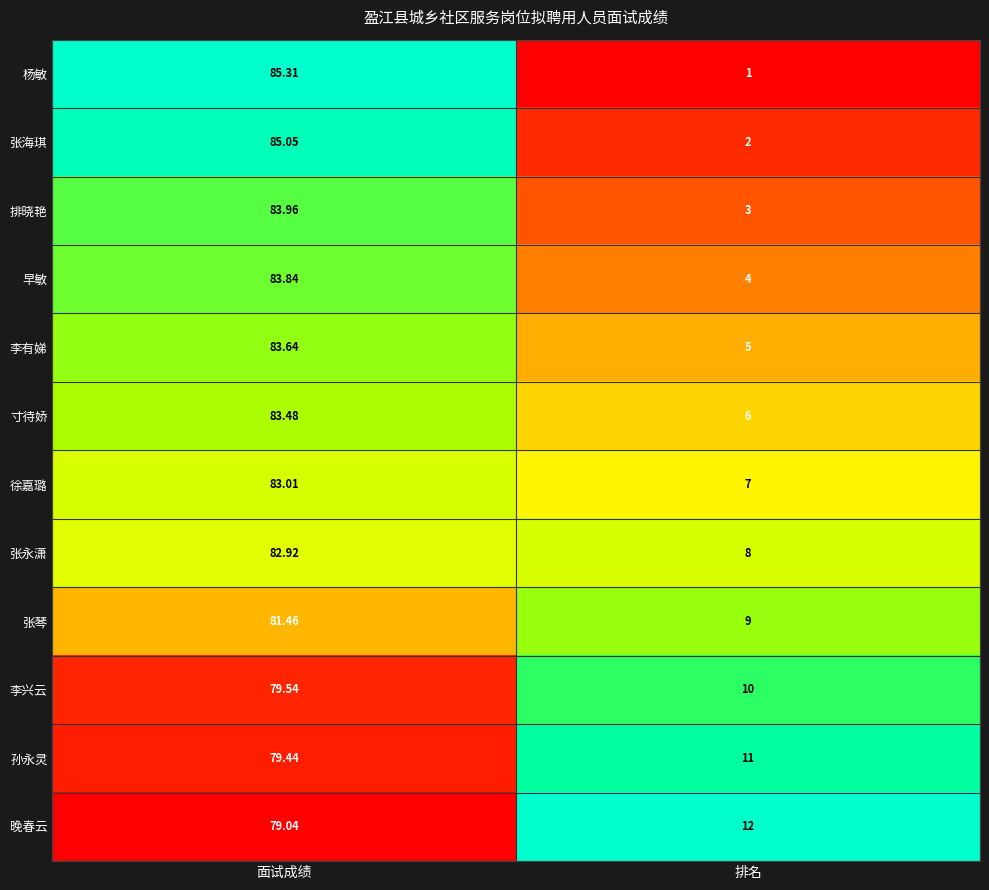

Which series changed the most between 面试成绩 and 排名?

杨敏